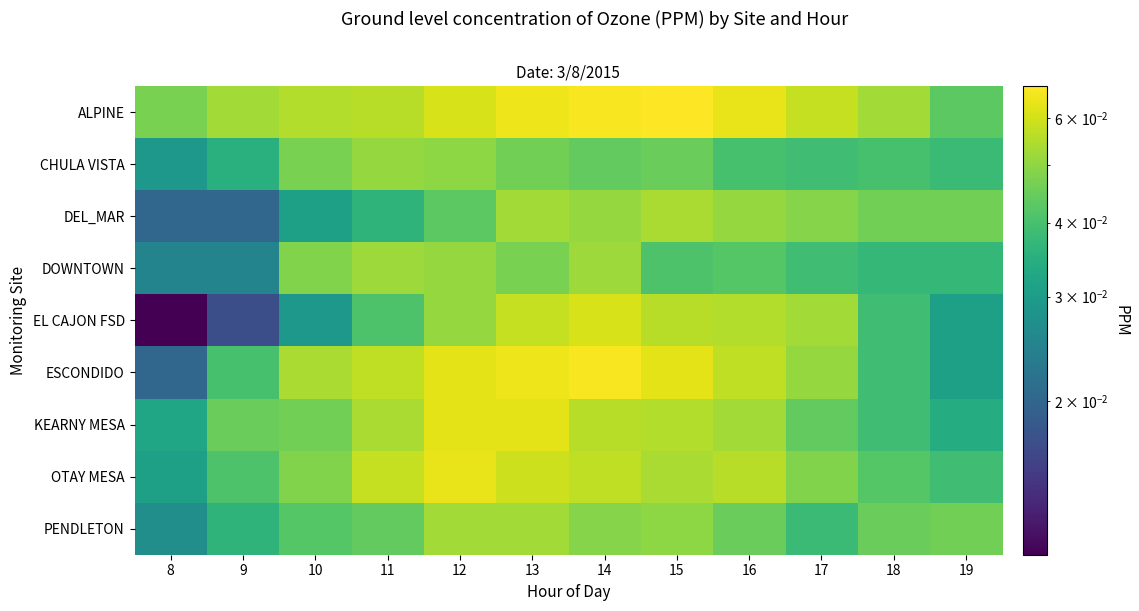

Reading left to right, transcribe all the data shown in this chart.

ALPINE: 8=0.0	9=0.1	10=0.1	11=0.1	12=0.1	13=0.1	14=0.1	15=0.1	16=0.1	17=0.1	18=0.1	19=0.0
CHULA VISTA: 8=0.0	9=0.0	10=0.0	11=0.1	12=0.1	13=0.0	14=0.0	15=0.0	16=0.0	17=0.0	18=0.0	19=0.0
DEL_MAR: 8=0.0	9=0.0	10=0.0	11=0.0	12=0.0	13=0.1	14=0.1	15=0.1	16=0.1	17=0.0	18=0.0	19=0.0
DOWNTOWN: 8=0.0	9=0.0	10=0.0	11=0.1	12=0.1	13=0.0	14=0.1	15=0.0	16=0.0	17=0.0	18=0.0	19=0.0
EL CAJON FSD: 8=0.0	9=0.0	10=0.0	11=0.0	12=0.1	13=0.1	14=0.1	15=0.1	16=0.1	17=0.1	18=0.0	19=0.0
ESCONDIDO: 8=0.0	9=0.0	10=0.1	11=0.1	12=0.1	13=0.1	14=0.1	15=0.1	16=0.1	17=0.1	18=0.0	19=0.0
KEARNY MESA: 8=0.0	9=0.0	10=0.0	11=0.1	12=0.1	13=0.1	14=0.1	15=0.1	16=0.1	17=0.0	18=0.0	19=0.0
OTAY MESA: 8=0.0	9=0.0	10=0.0	11=0.1	12=0.1	13=0.1	14=0.1	15=0.1	16=0.1	17=0.0	18=0.0	19=0.0
PENDLETON: 8=0.0	9=0.0	10=0.0	11=0.0	12=0.1	13=0.1	14=0.0	15=0.1	16=0.0	17=0.0	18=0.0	19=0.0